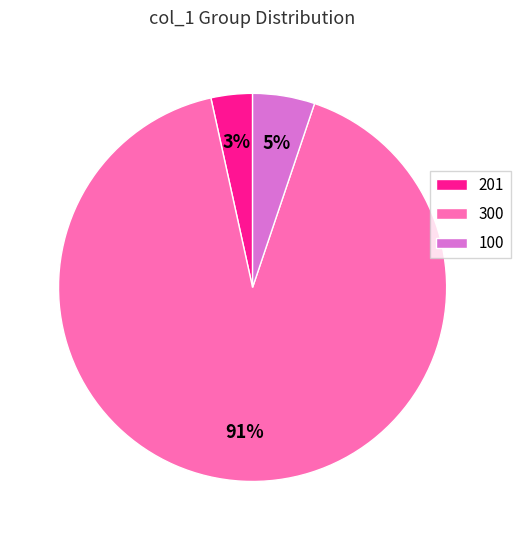

The 100 slice represents 1% of the pie. True or false?

False